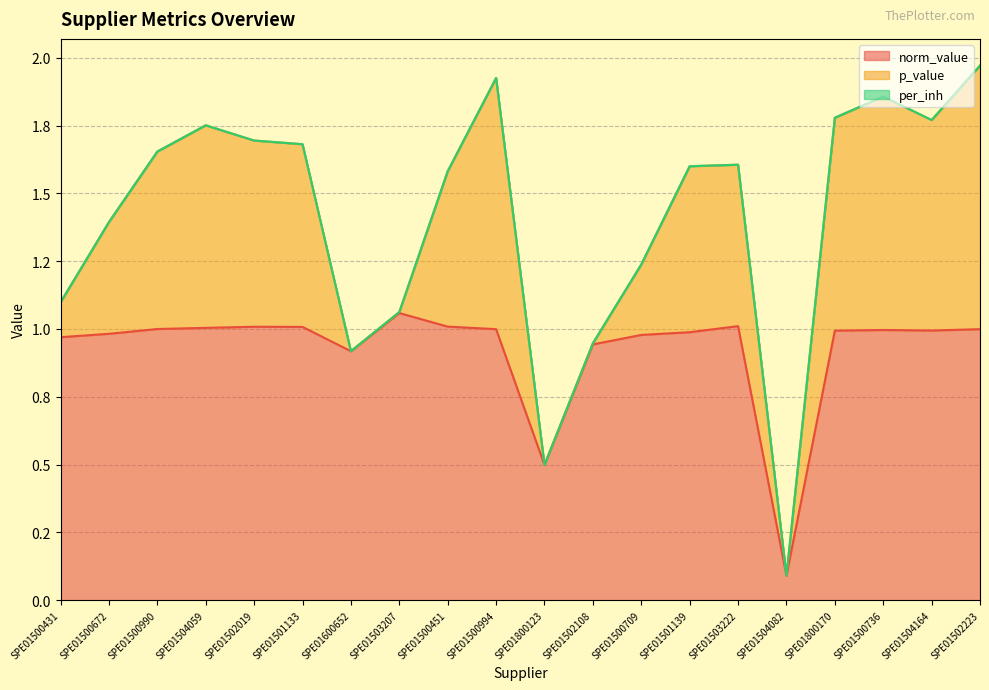

Count the number of categories in the chart.

20